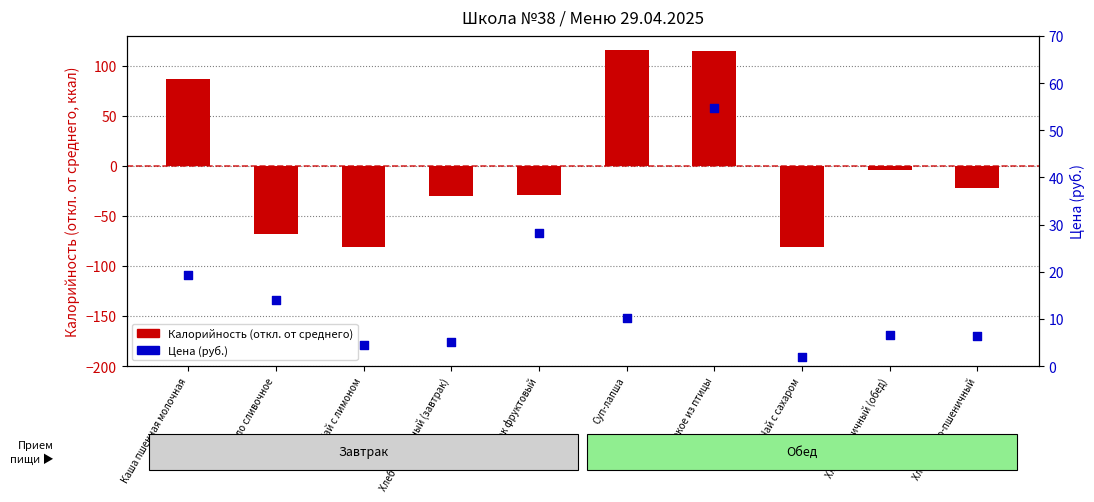

Which series contains the highest Y value?

Калорийность (откл. от среднего)